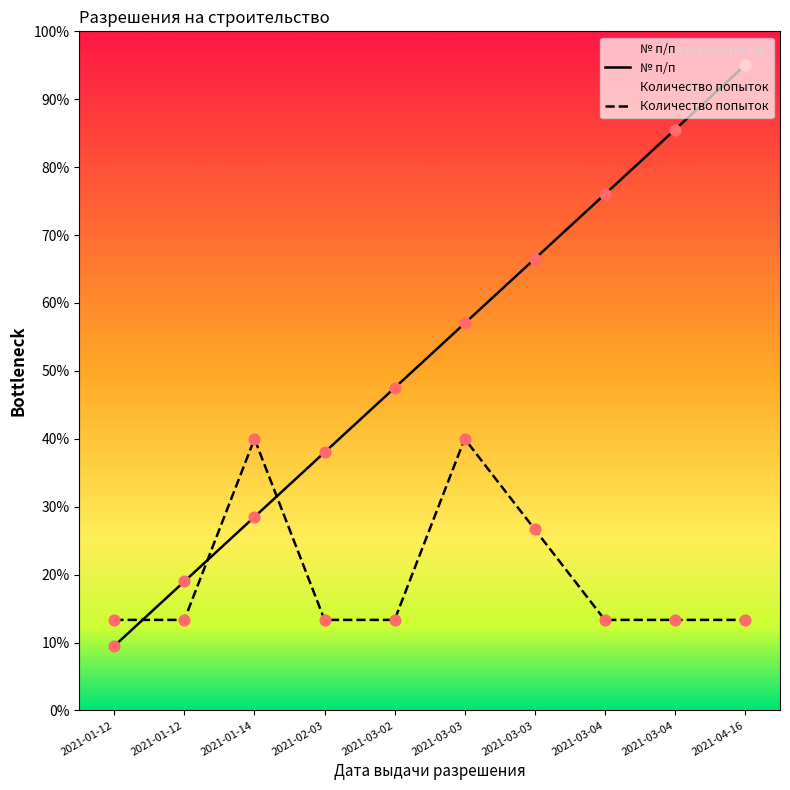

Which series has the largest total across all categories?

№ п/п